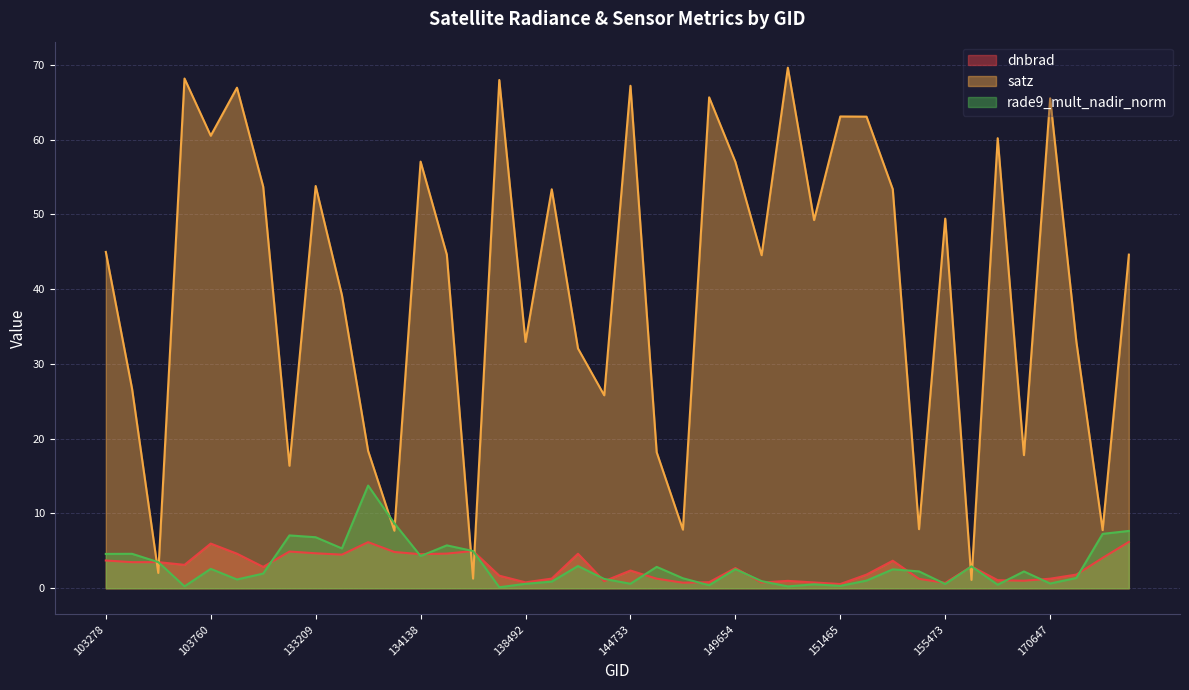

Does the chart have visible grid lines?

Yes